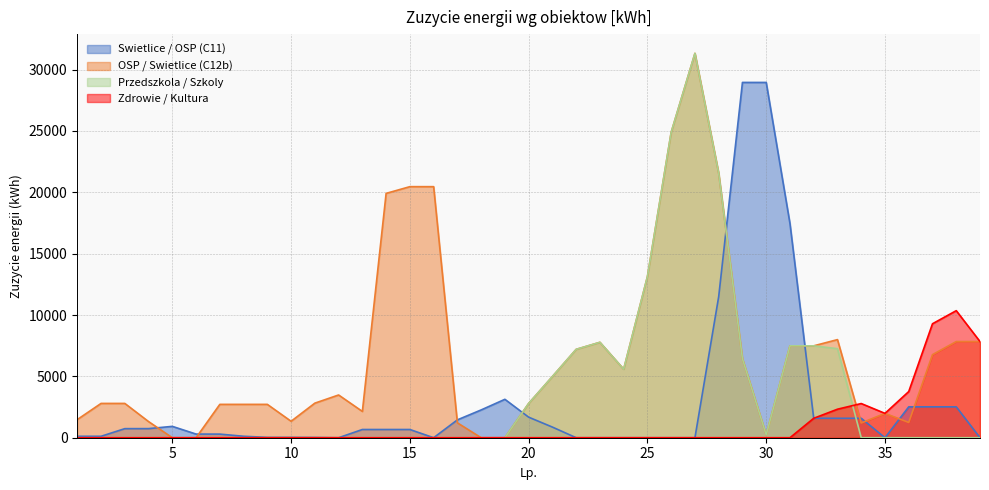

What is the highest value of the Przedszkola / Szkoly series?

31328.7